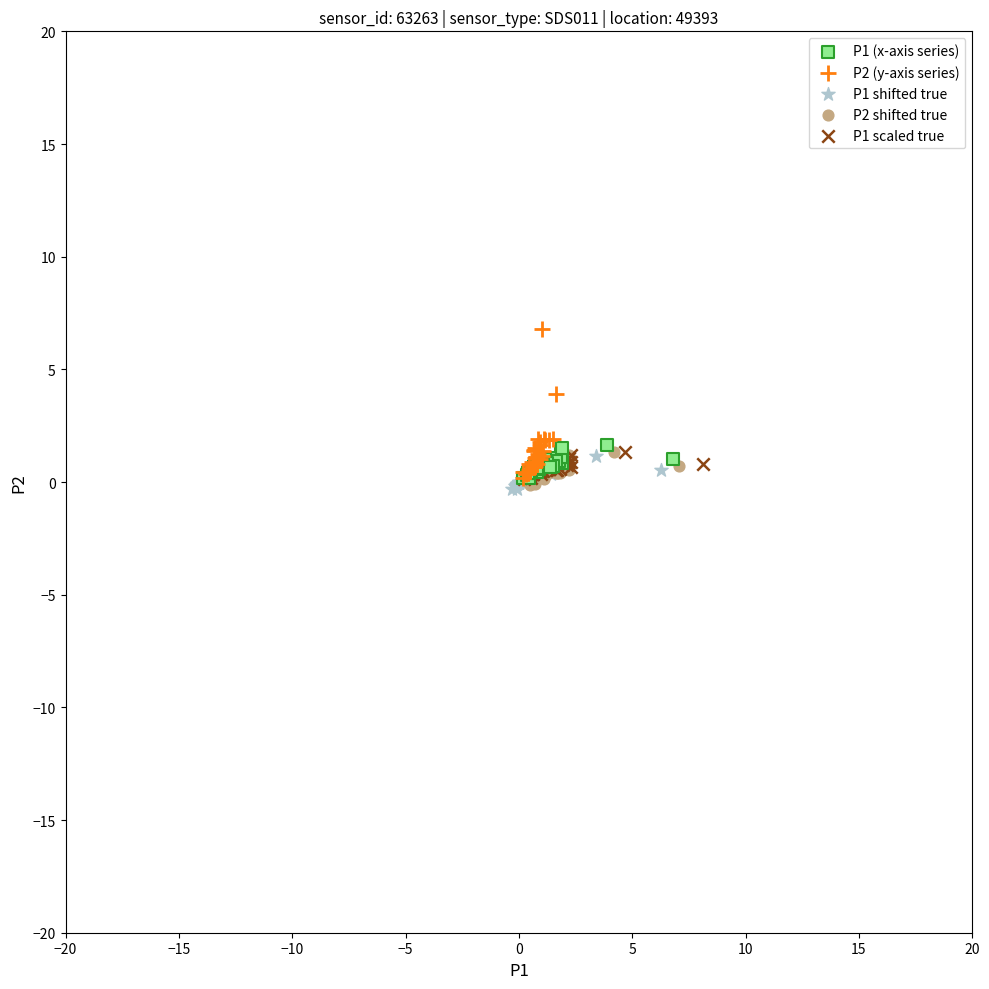

Which series has the largest Y range (max minus min)?

P2 (y-axis series)